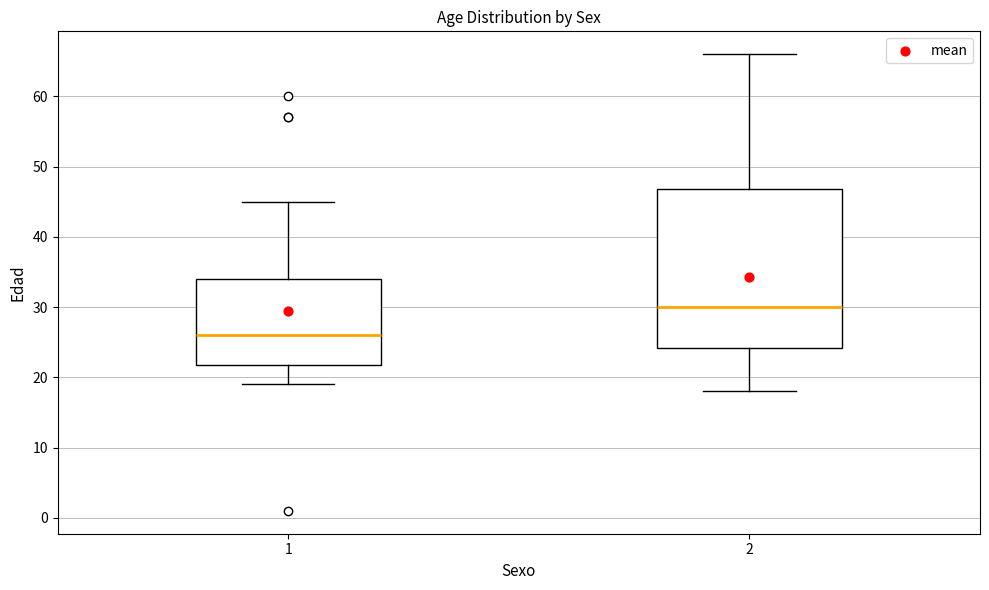

Reading left to right, read every box against the y-axis: the position of its median line, the range the box covers, and the ends of its whiskers. The values are not printed on the chart, so give them approximately, as read against the axis.

1: median 26, box 22 to 34, whiskers 19 to 45
2: median 30, box 24 to 47, whiskers 18 to 66